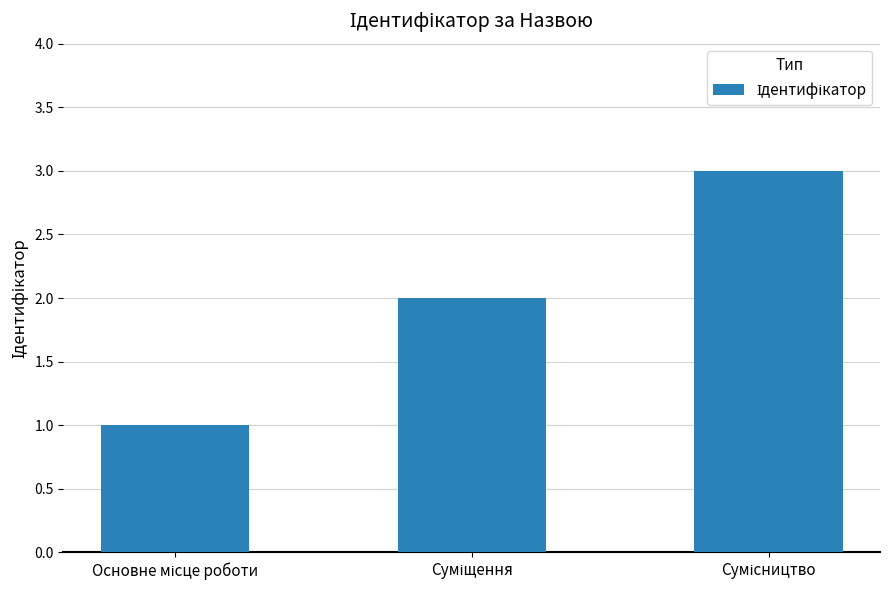

What is the greatest value displayed?

3